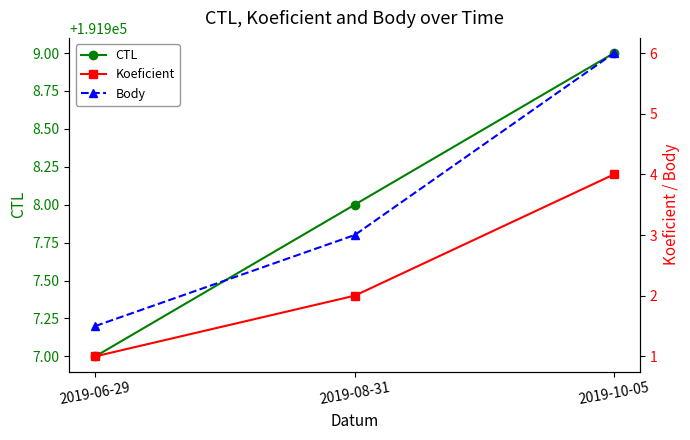

Where is Koeficient nearest to the value 2?

2019-08-31